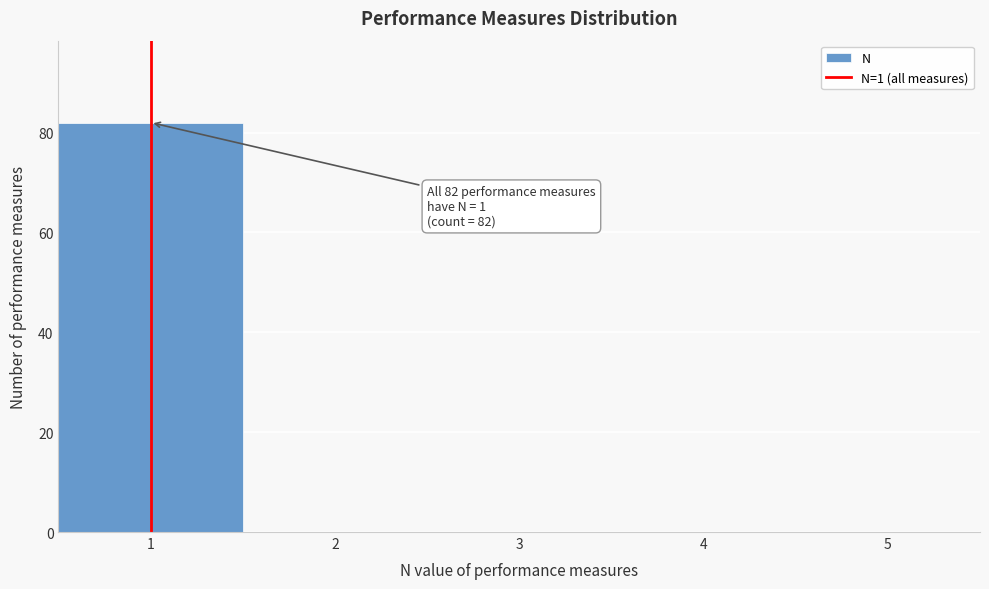

Over which range of the x-axis is the bar tallest?

0.5 to 1.5